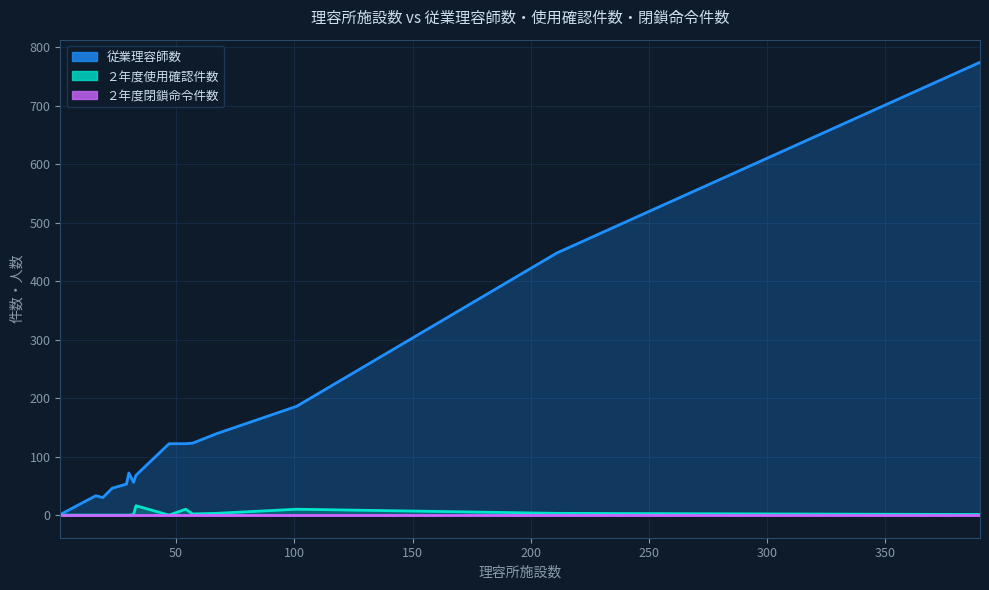

True or false: ２年度使用確認件数 and ２年度閉鎖命令件数 intersect in this chart.

False